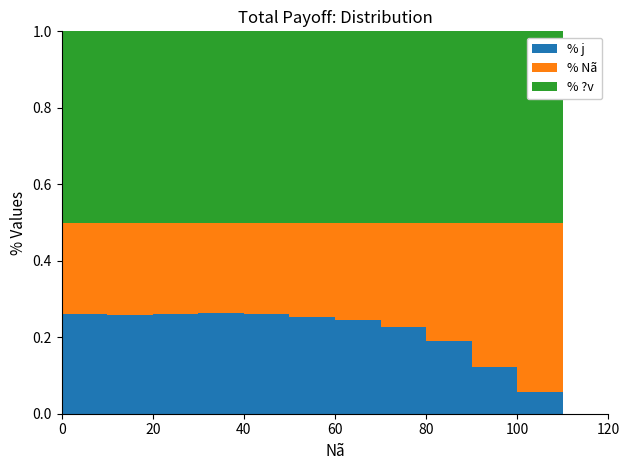

Reading right to left, extract all data points from this chart.

j: 120=0	110=0	100=15	90=642	80=3626	70=7364	60=6472	50=7553	40=7743	30=6384	20=5526	10=5400	0=4714
Nã: 120=0	110=0	100=118	90=1999	80=5846	70=8818	60=6794	50=7427	40=7070	30=5777	20=5091	10=5084	0=4343
?v: 120=0	110=0	100=133	90=2641	80=9472	70=16182	60=13266	50=14980	40=14813	30=12161	20=10617	10=10484	0=9057